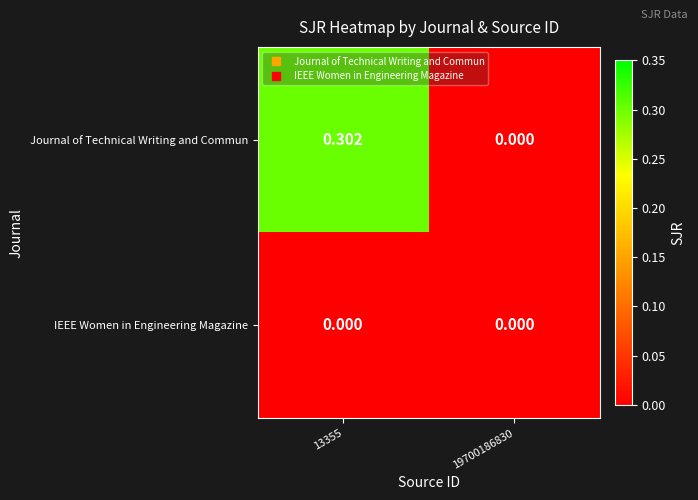

Which series has the largest total across all categories?

Journal of Technical Writing and Commun